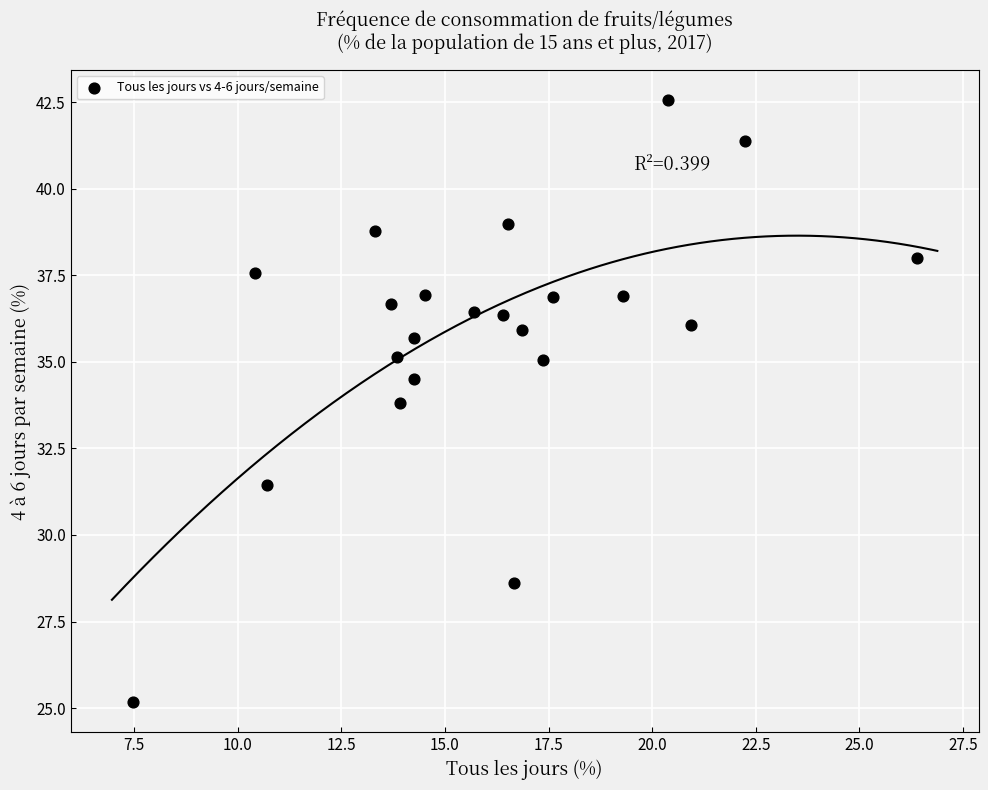

What is the range of Y values (max minus min)?

17.4